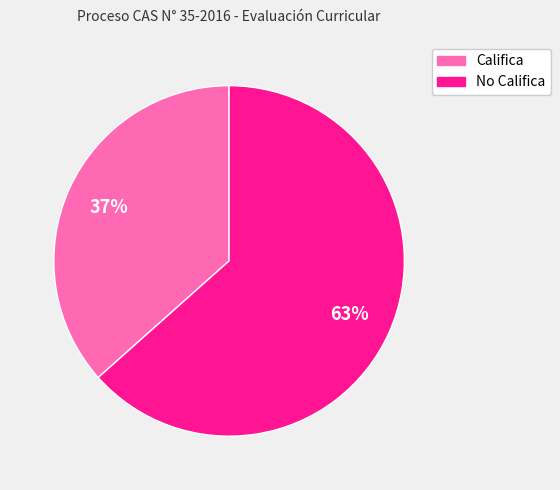

Which slice is the smallest?

Califica